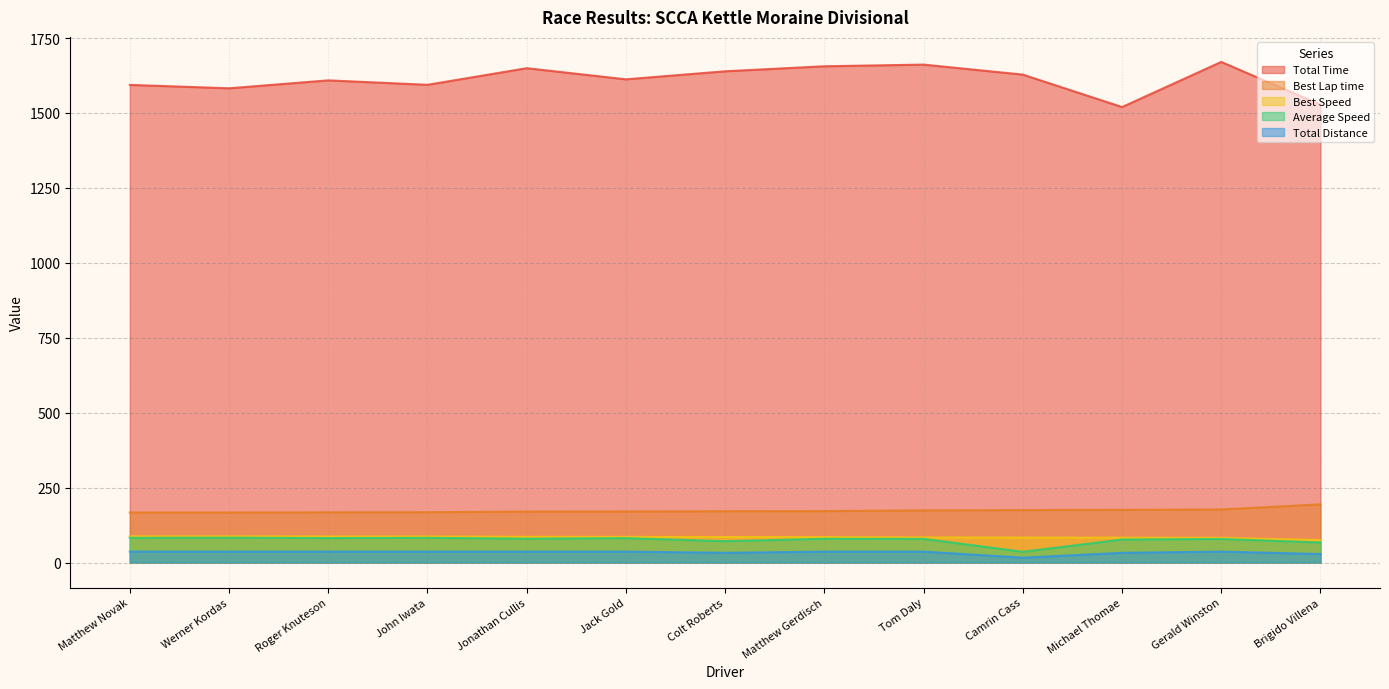

Which series has the largest range (max minus min)?

Total Time